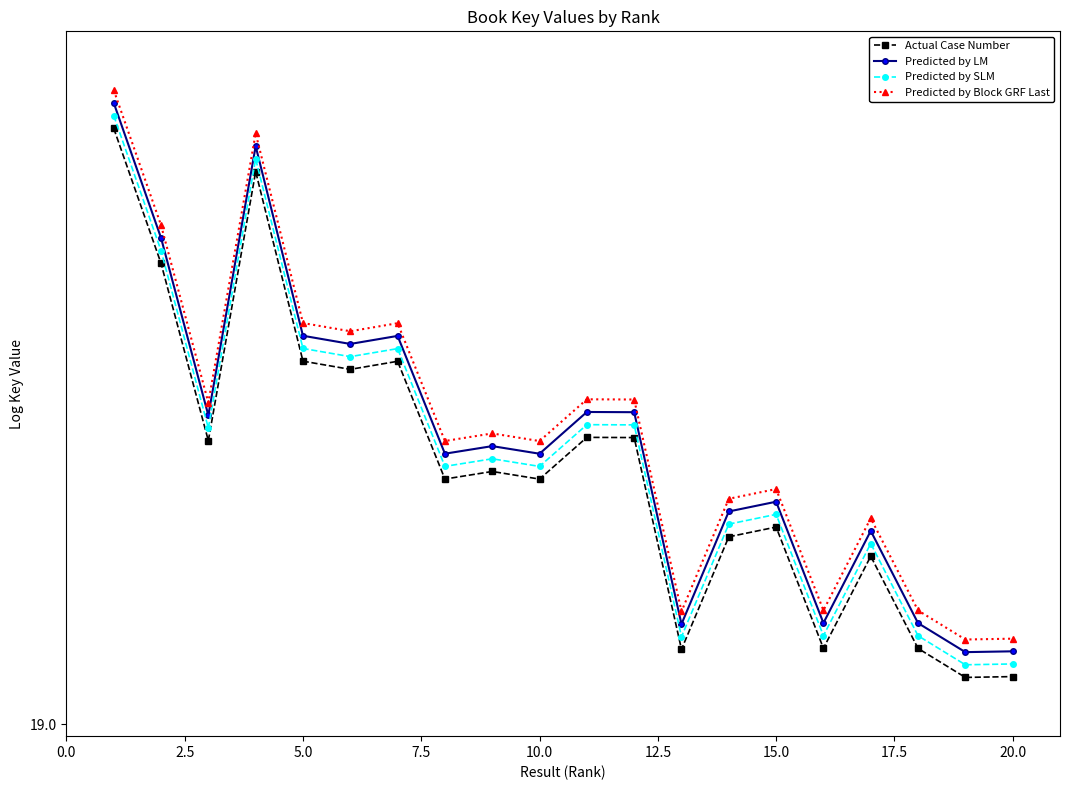

What is the value of the Predicted by SLM point at the 4th from the left?

19.2